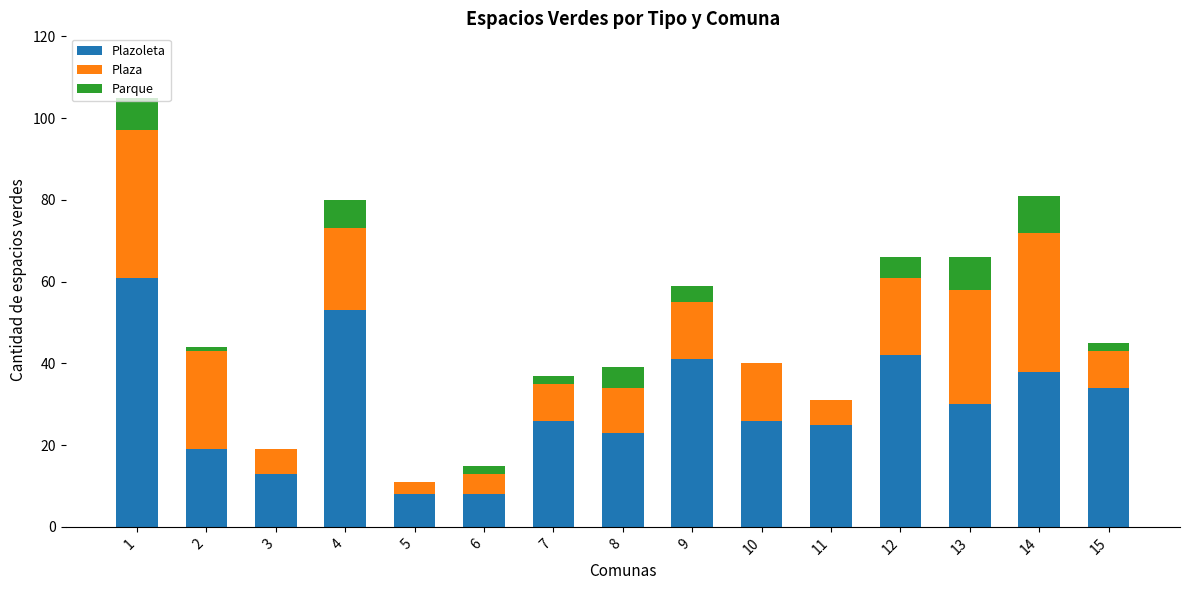

Is it true that Plazoleta equals 42 at 12?

True